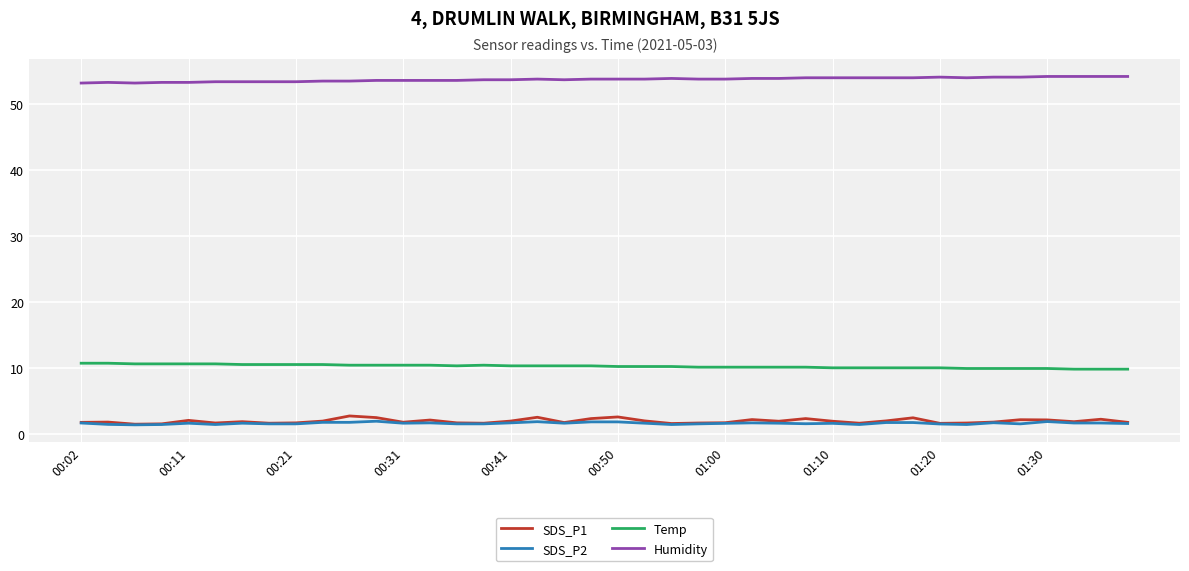

True or false: Temp and Humidity cross at least once.

False